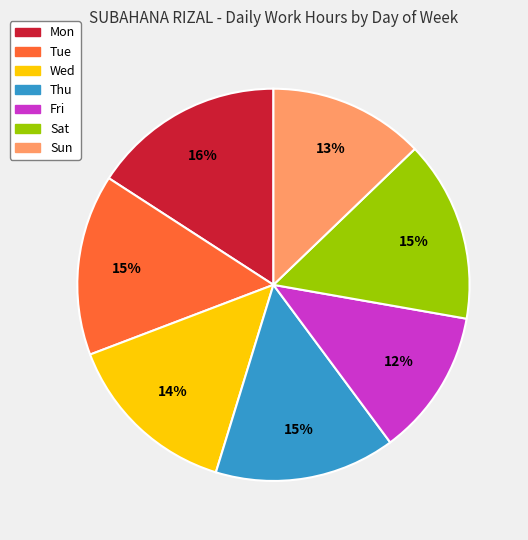

Does any single category account for the majority?

No